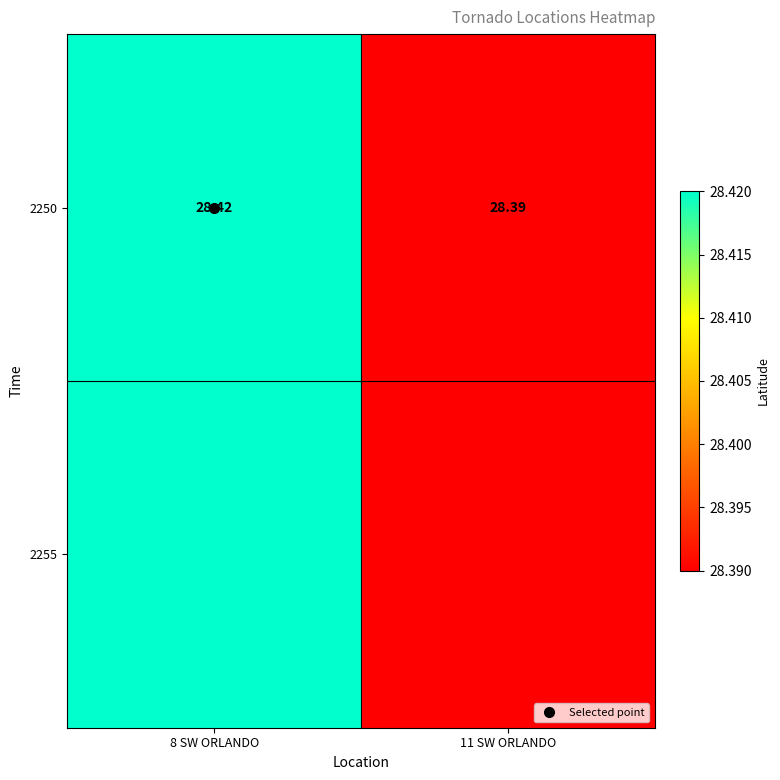

What is the sum of the values at 11 SW ORLANDO and 8 SW ORLANDO?

56.8